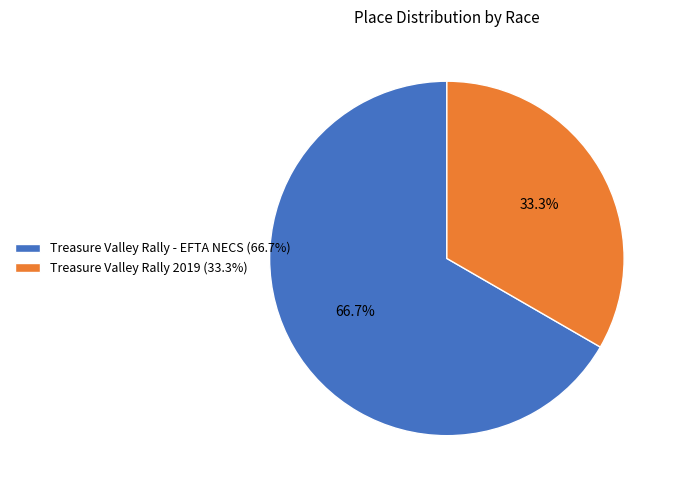

Rank the categories by value from highest to lowest.

Treasure Valley Rally - EFTA NECS, Treasure Valley Rally 2019